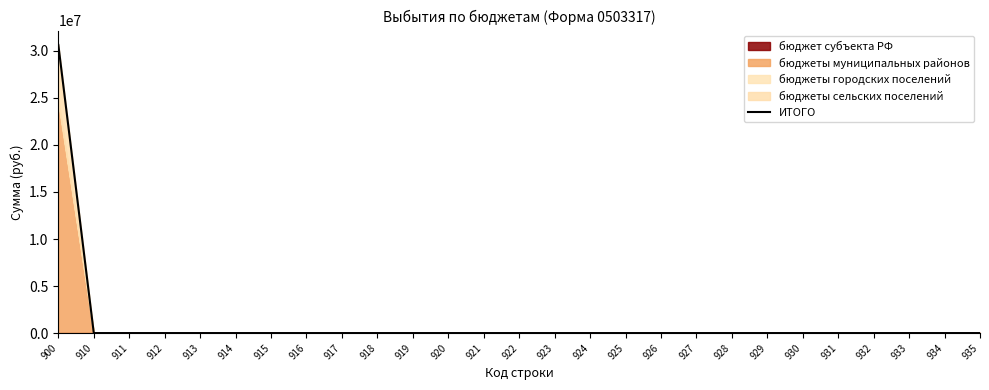

What is the maximum value shown in the chart?

30629398.4